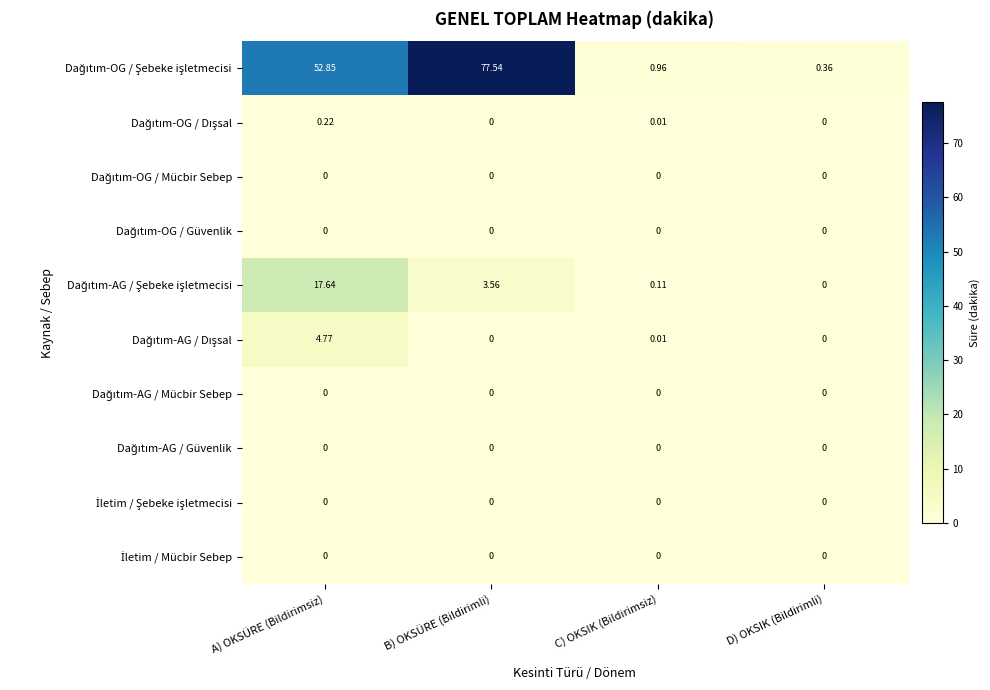

At which category is the sum across all series the highest?

B) OKSÜRE (Bildirimli)